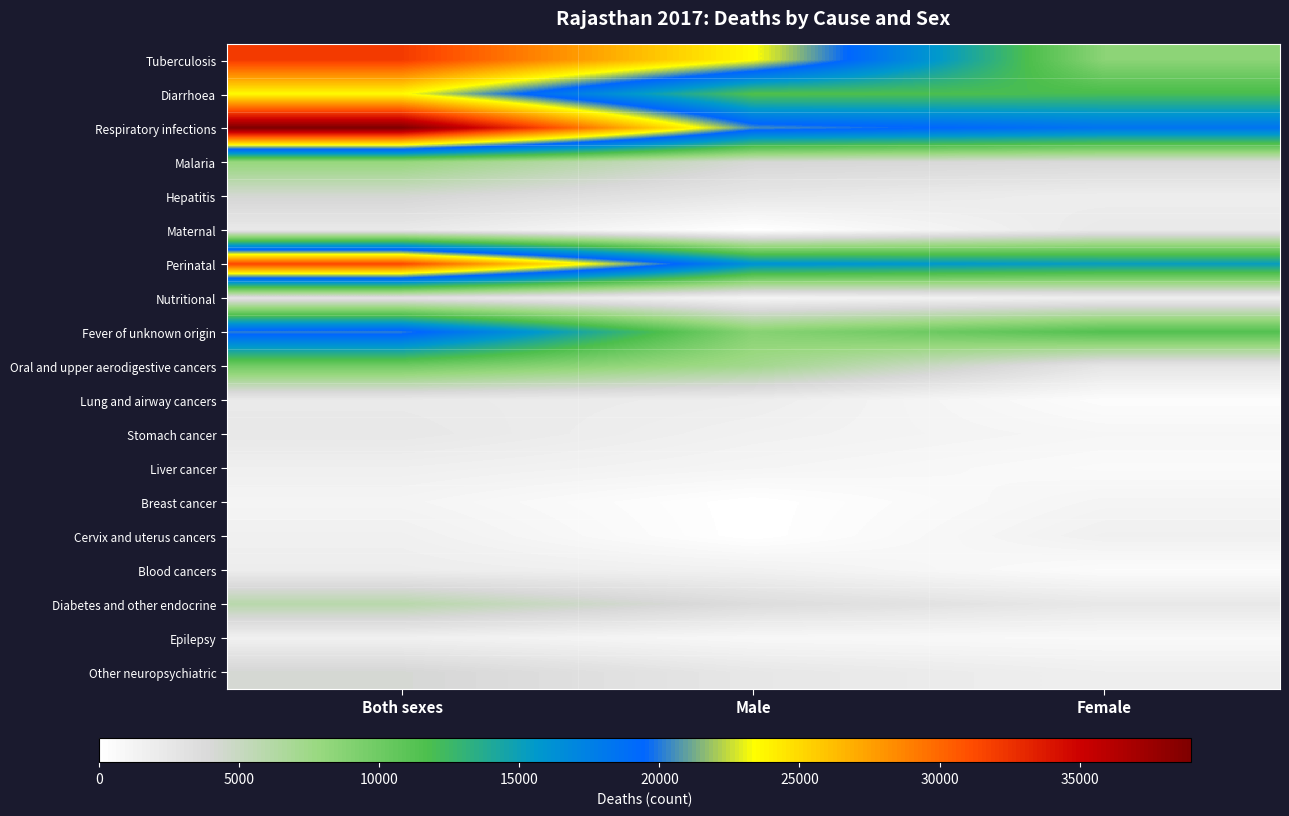

Rank the series at Female from highest to lowest value.

Respiratory infections, Perinatal, Diarrhoea, Fever of unknown origin, Tuberculosis, Malaria, Oral and upper aerodigestive cancers, Diabetes and other endocrine, Maternal, Hepatitis, Nutritional, Other neuropsychiatric, Cervix and uterus cancers, Breast cancer, Stomach cancer, Epilepsy, Liver cancer, Blood cancers, Lung and airway cancers